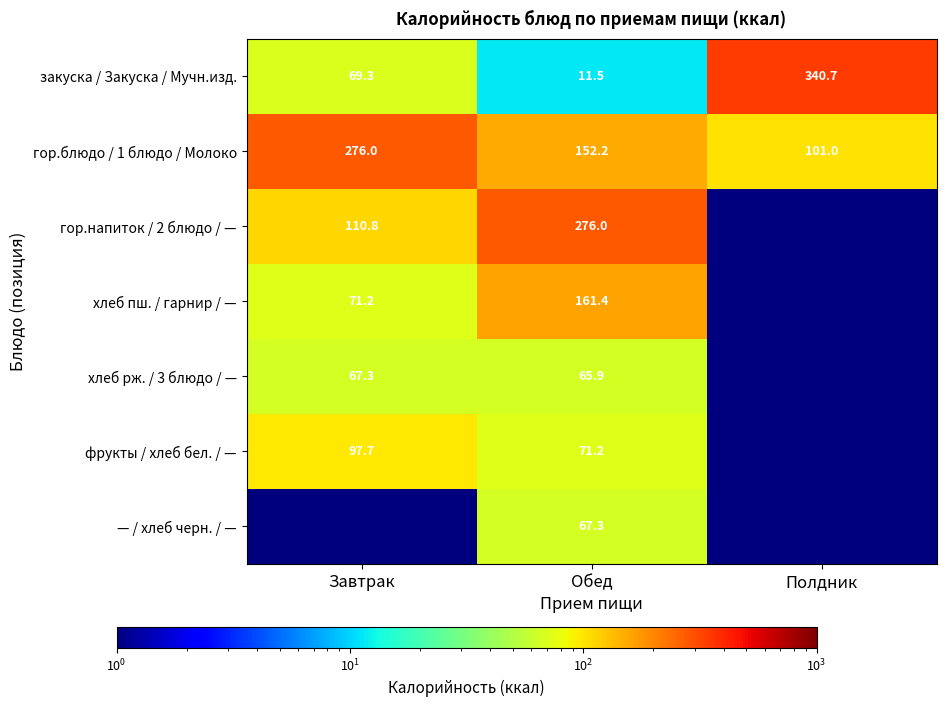

The value of гор.напиток / 2 блюдо / — at Обед is 276.0. True or false?

True